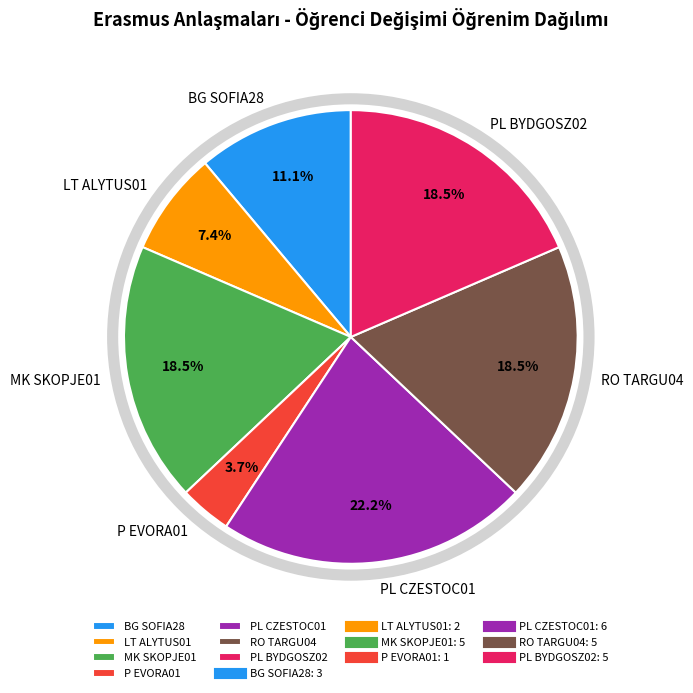

Does any single category account for the majority?

No